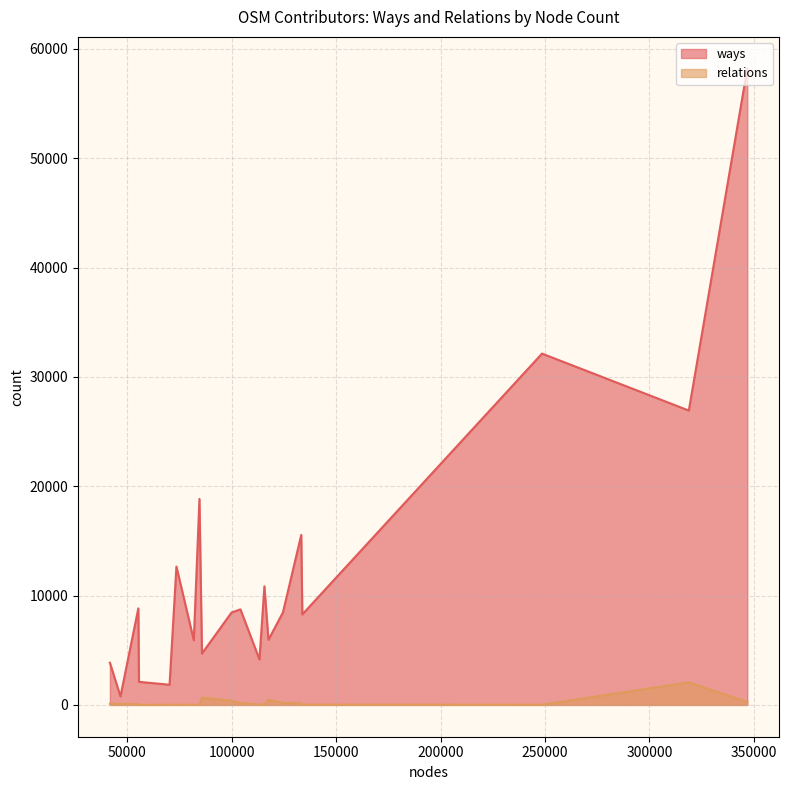

True or false: ways and relations cross at least once.

False